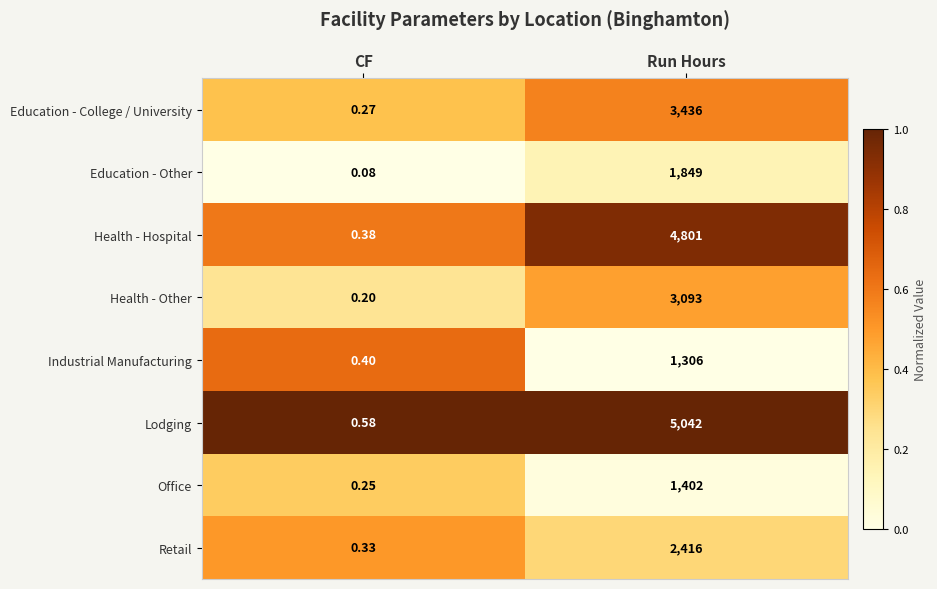

Between CF and Run Hours, which series saw the biggest shift?

Lodging